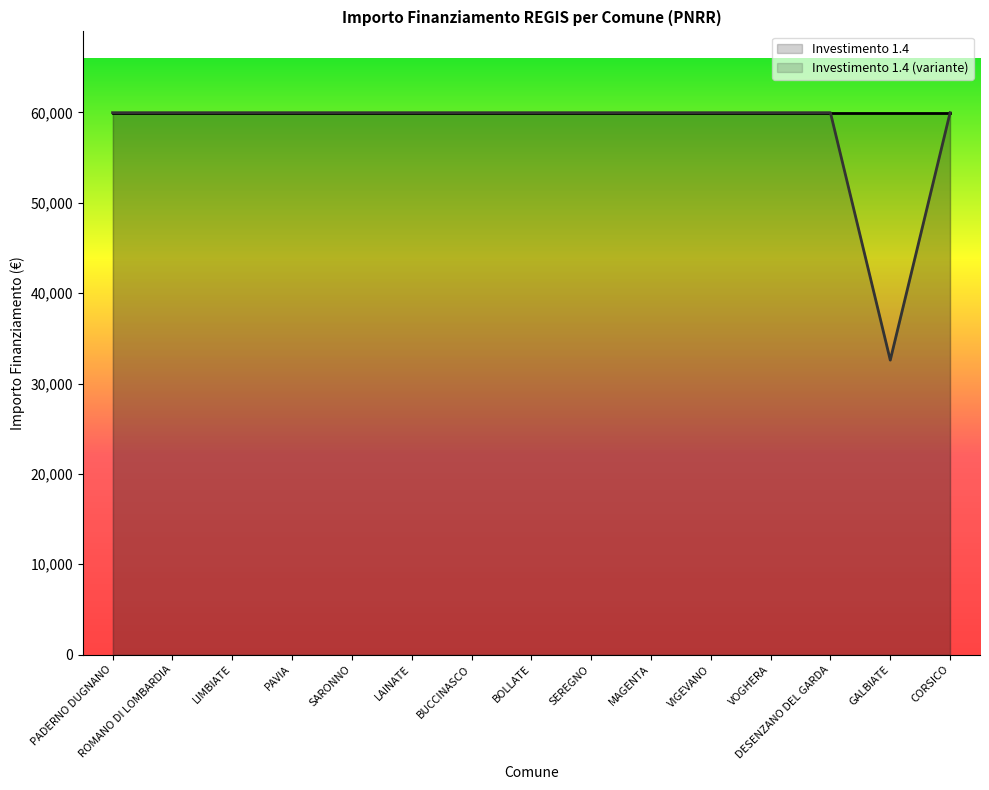

Is it true that Investimento 1.4 (variante) (line) equals 30104 at BOLLATE?

False